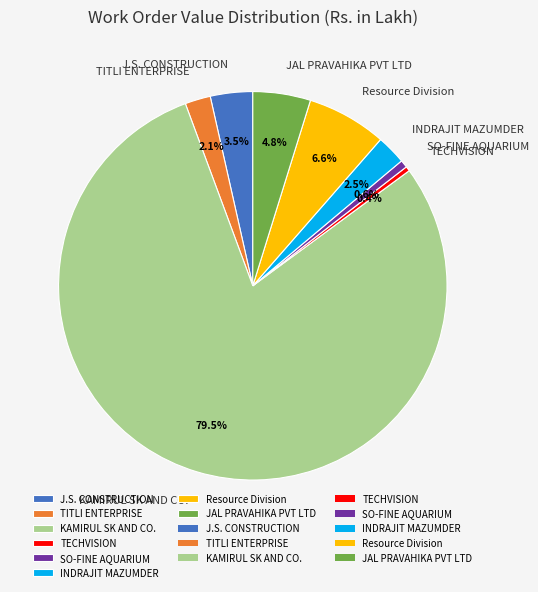

What percentage do TECHVISION and SO-FINE AQUARIUM together represent?

1.0%